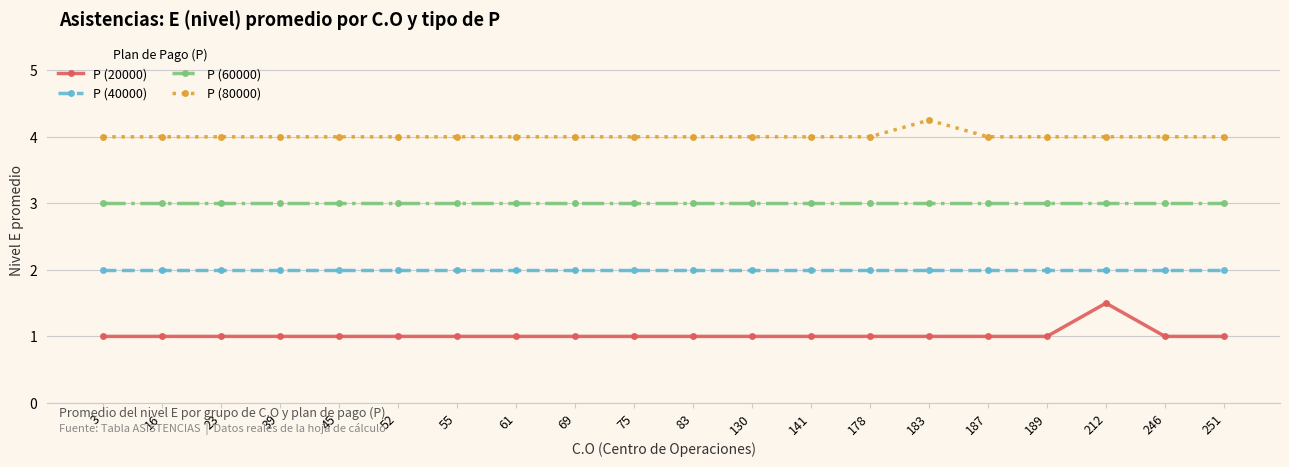

At which category is the sum across all series the highest?

212